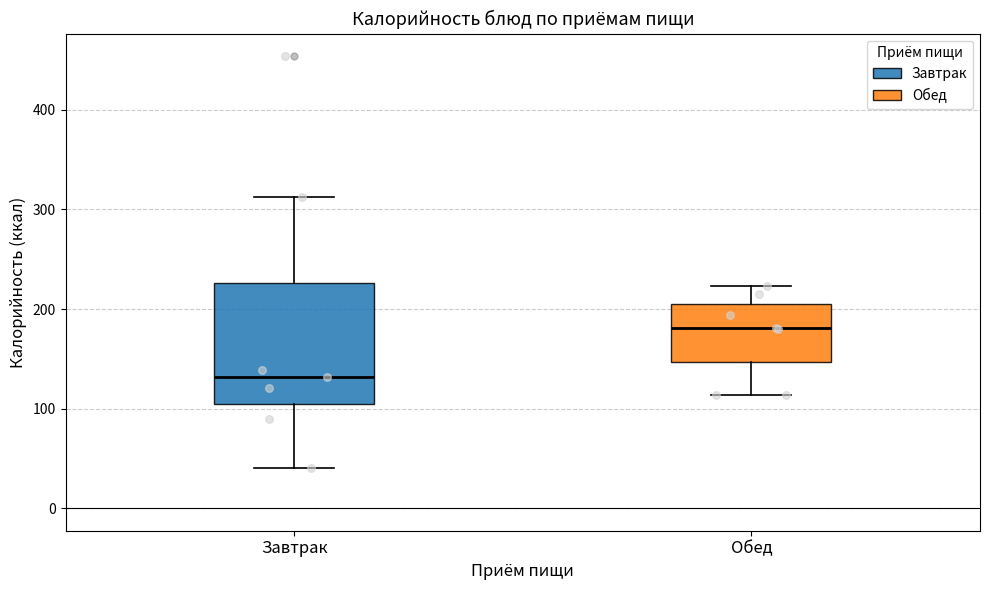

Where is the upper edge of the box for Завтрак on the y-axis? The values are not printed on the chart, so give them approximately, as read against the axis.

230